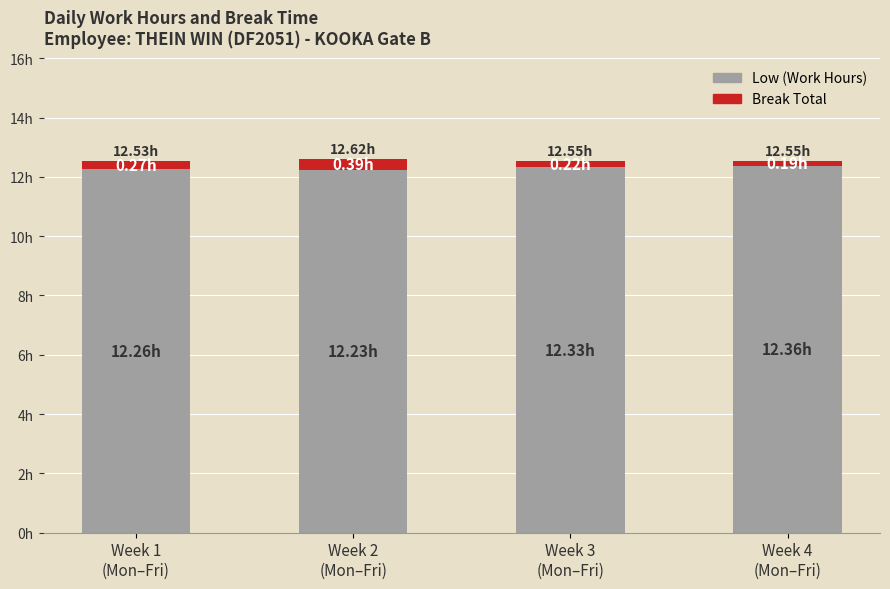

Are the bars horizontal?

No